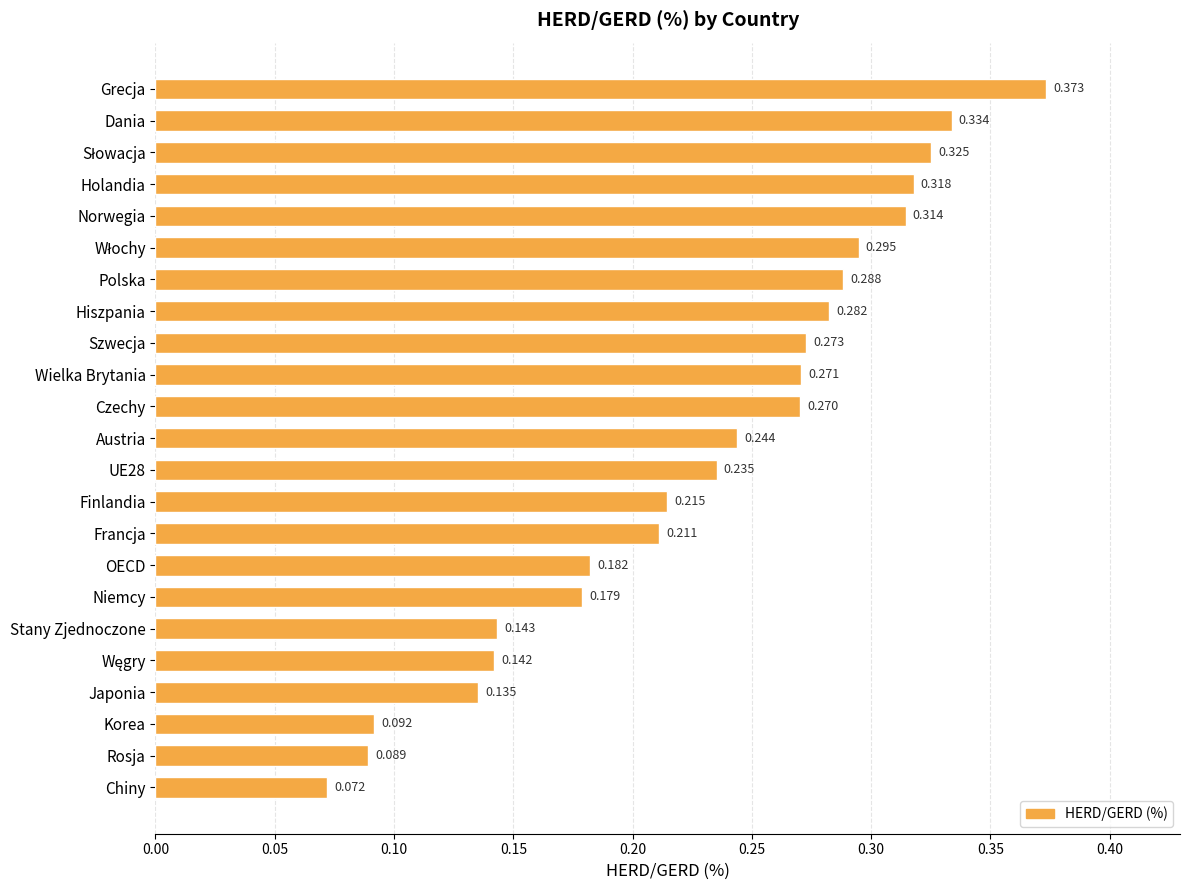

At which label is the value closest to 0?

Chiny